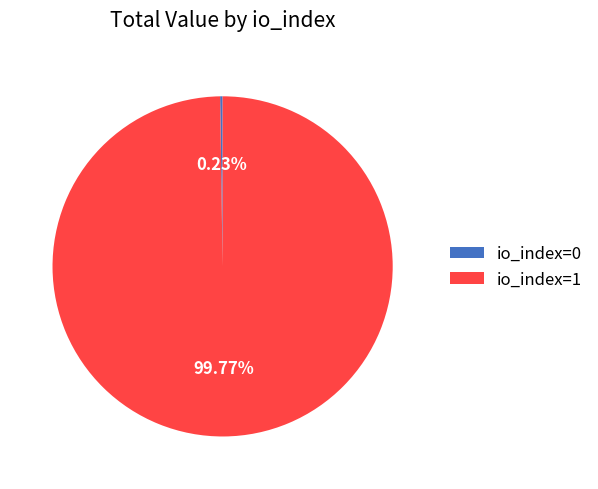

Which slice is the largest?

io_index=1